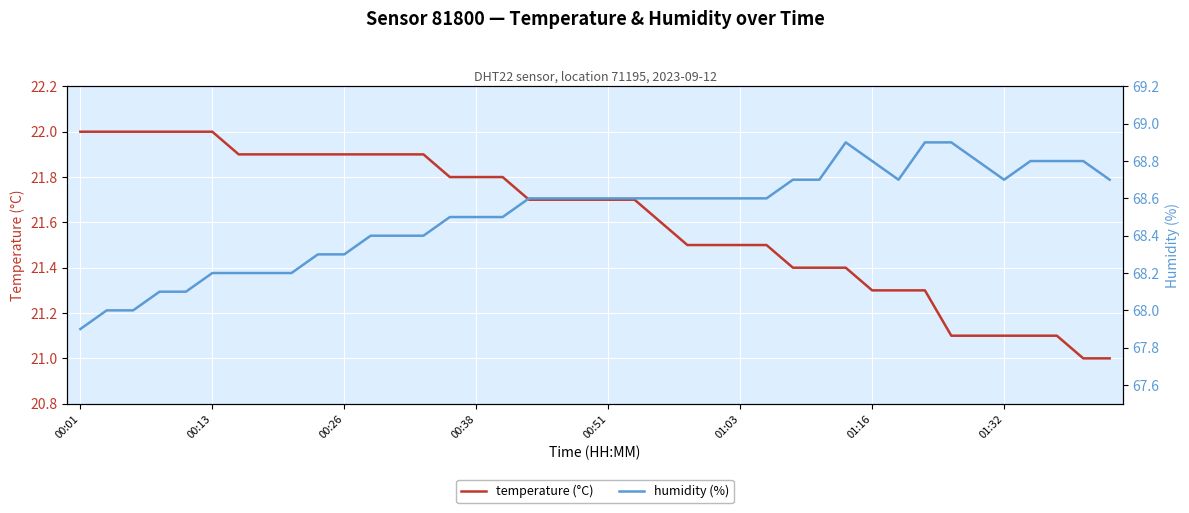

True or false: humidity (%) has a value of 68.8 at 37.

True